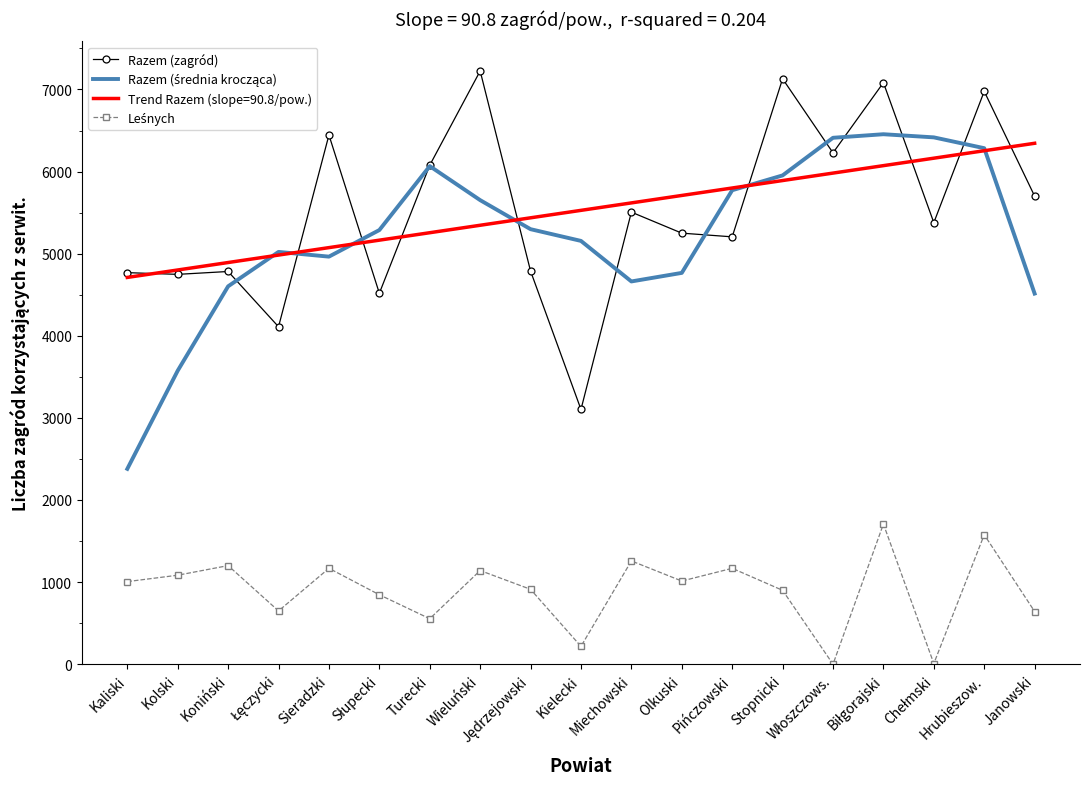

Is it true that Razem (zagród) equals 8944.5 at Janowski?

False